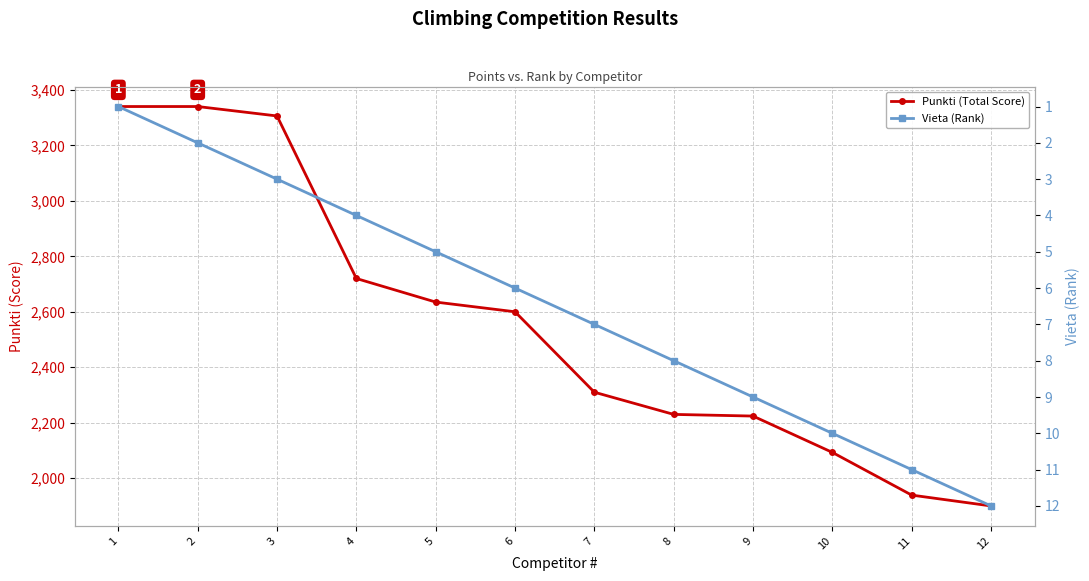

Which series changed the most between 6 and 8?

Punkti (Total Score)